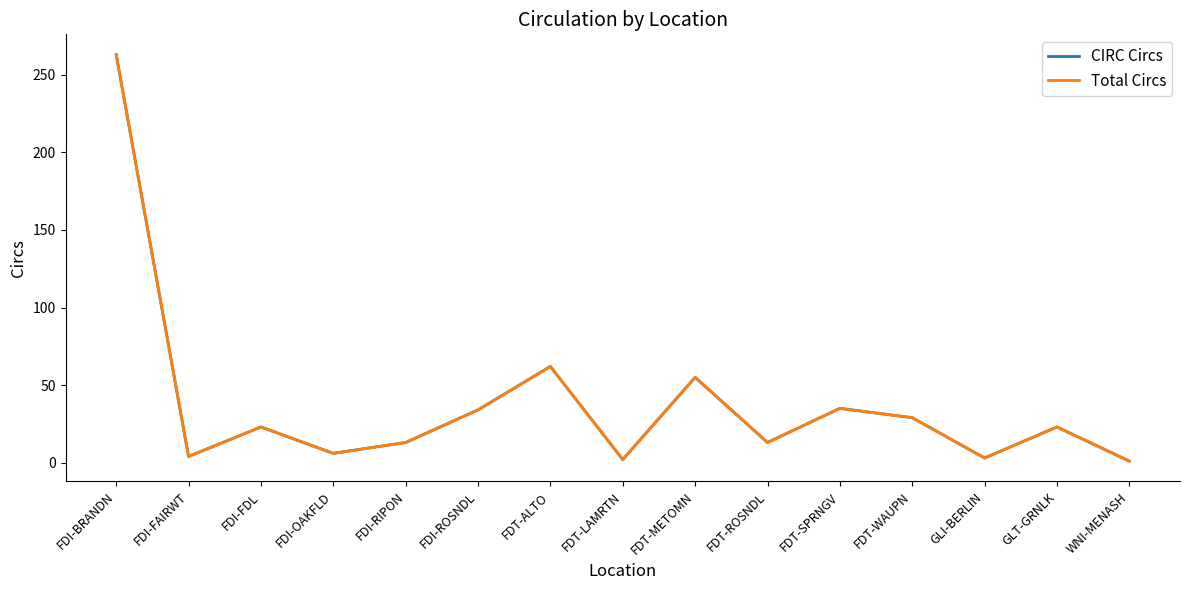

Does the chart display data point markers on the line(s)?

No